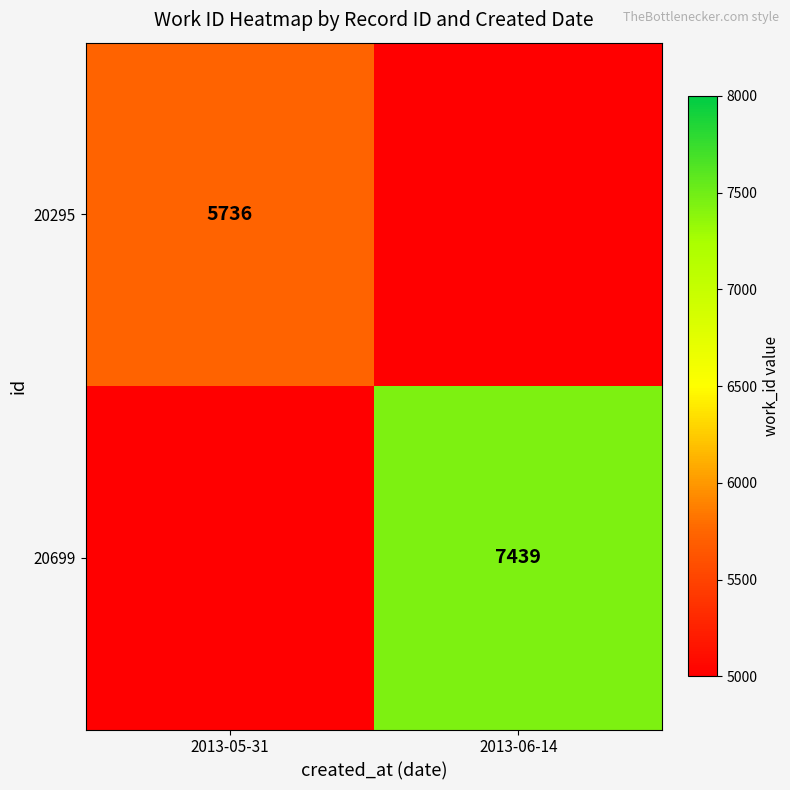

True or false: 20699 has a value of 3184 at 2013-06-14.

False